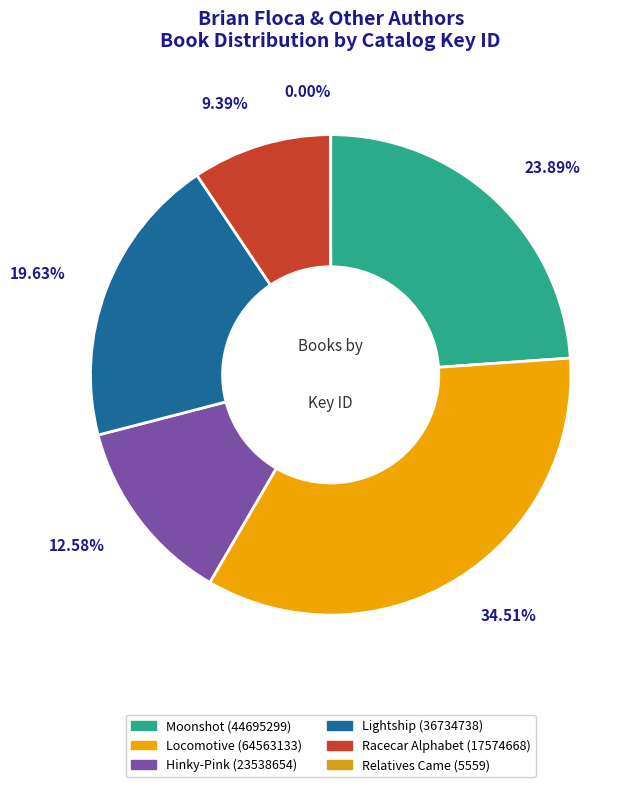

What is the total percentage of Hinky-Pink and Racecar Alphabet?

22.0%